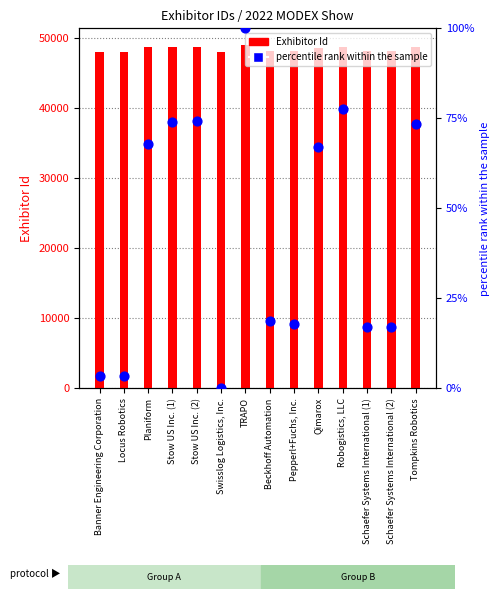

Is the value of Exhibitor Id at Beckhoff Automation greater than the value of percentile rank within the sample at Stow US Inc. (1)?

Yes